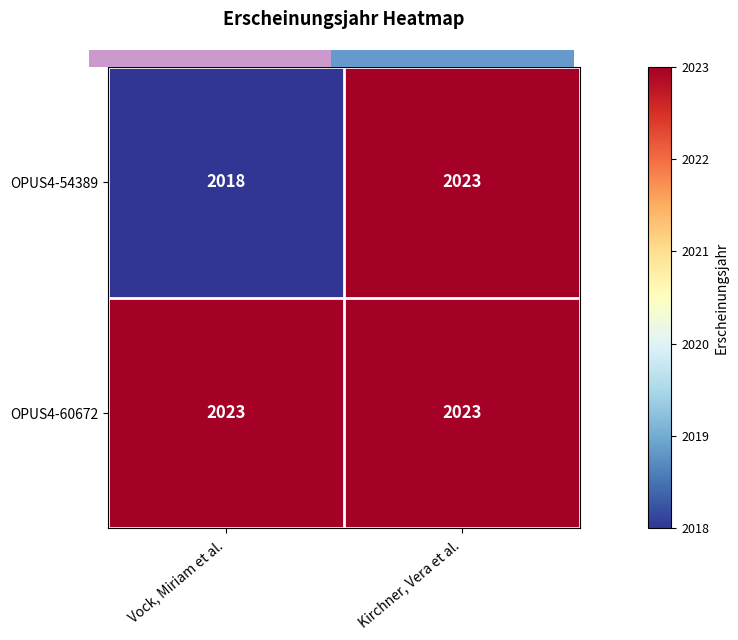

Is it true that OPUS4-60672 equals 3116 at Kirchner, Vera et al.?

False